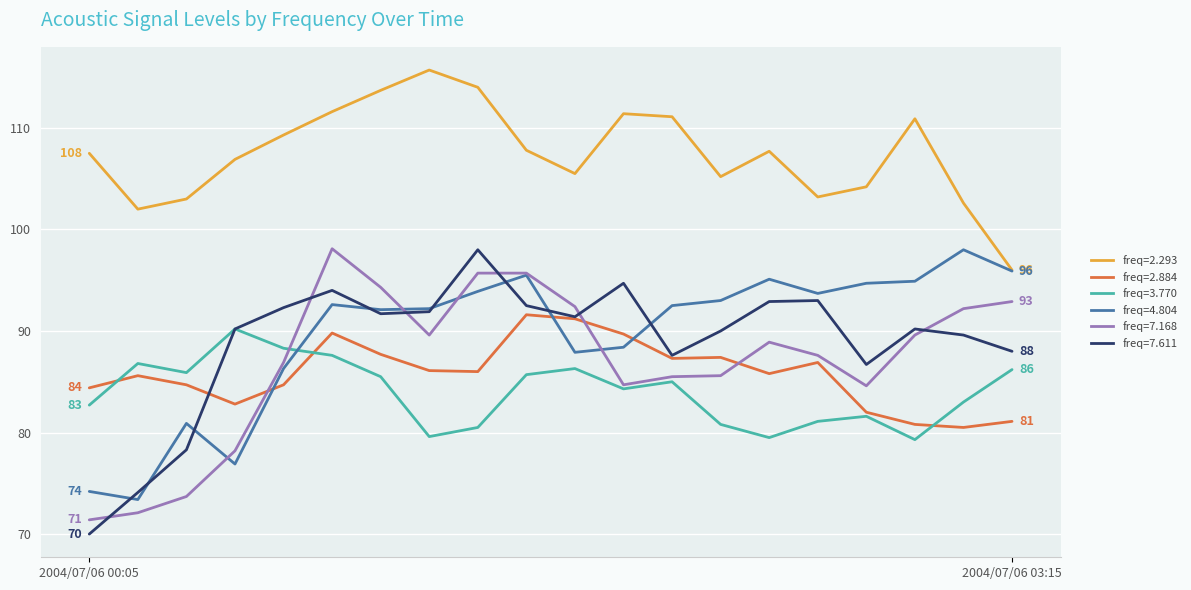

What is the smallest value displayed?

70.0